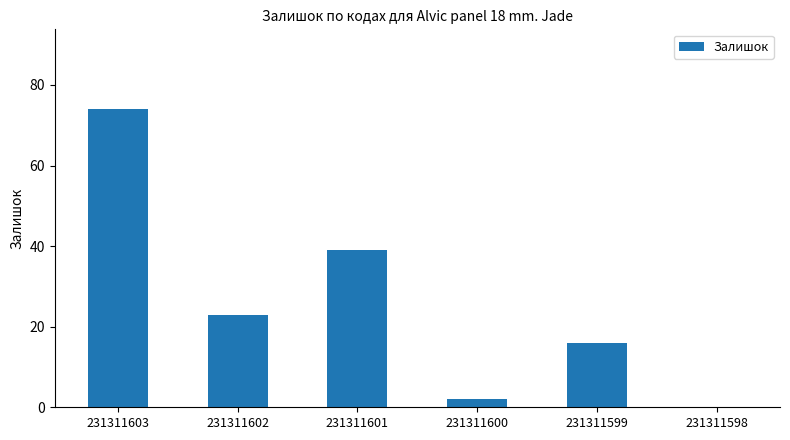

The value at 231311599 is 16. True or false?

True